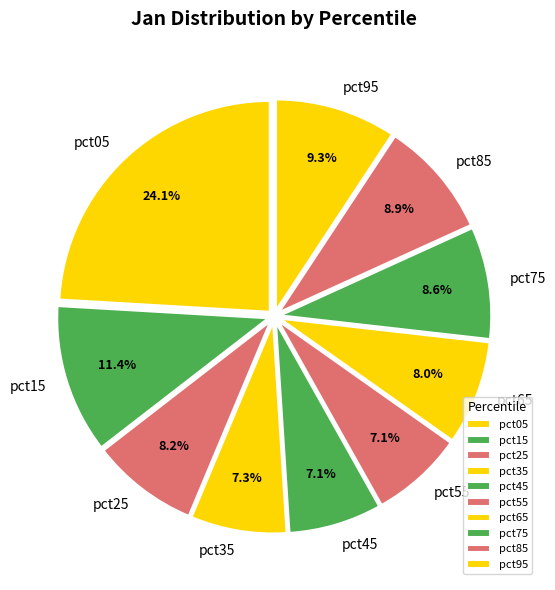

Which has a higher value, pct85 or pct05?

pct05